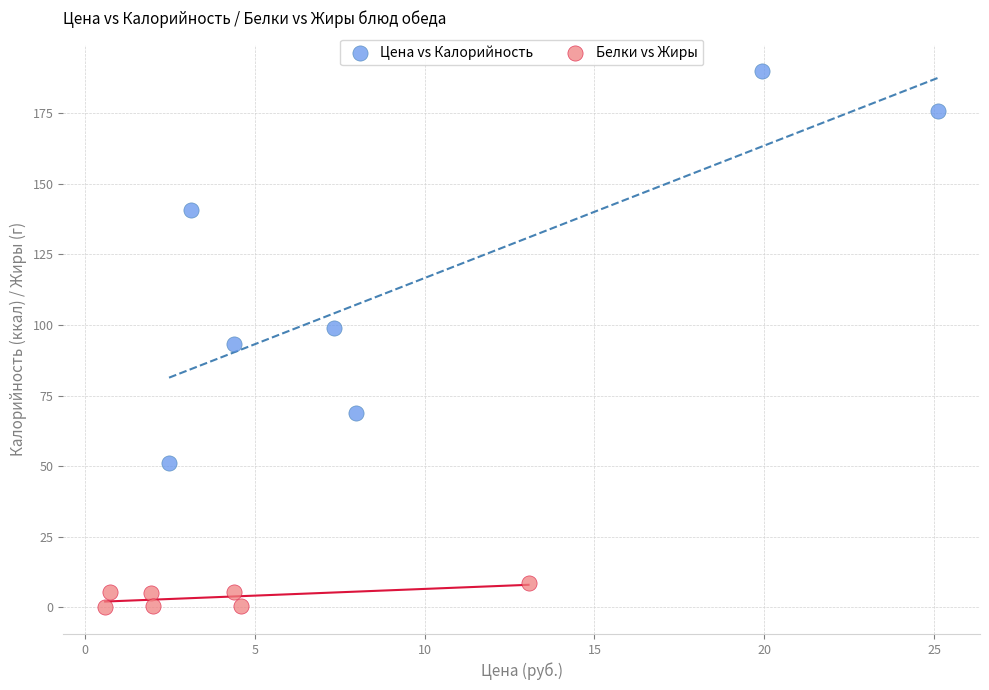

Which series contains the highest Y value?

Цена vs Калорийность